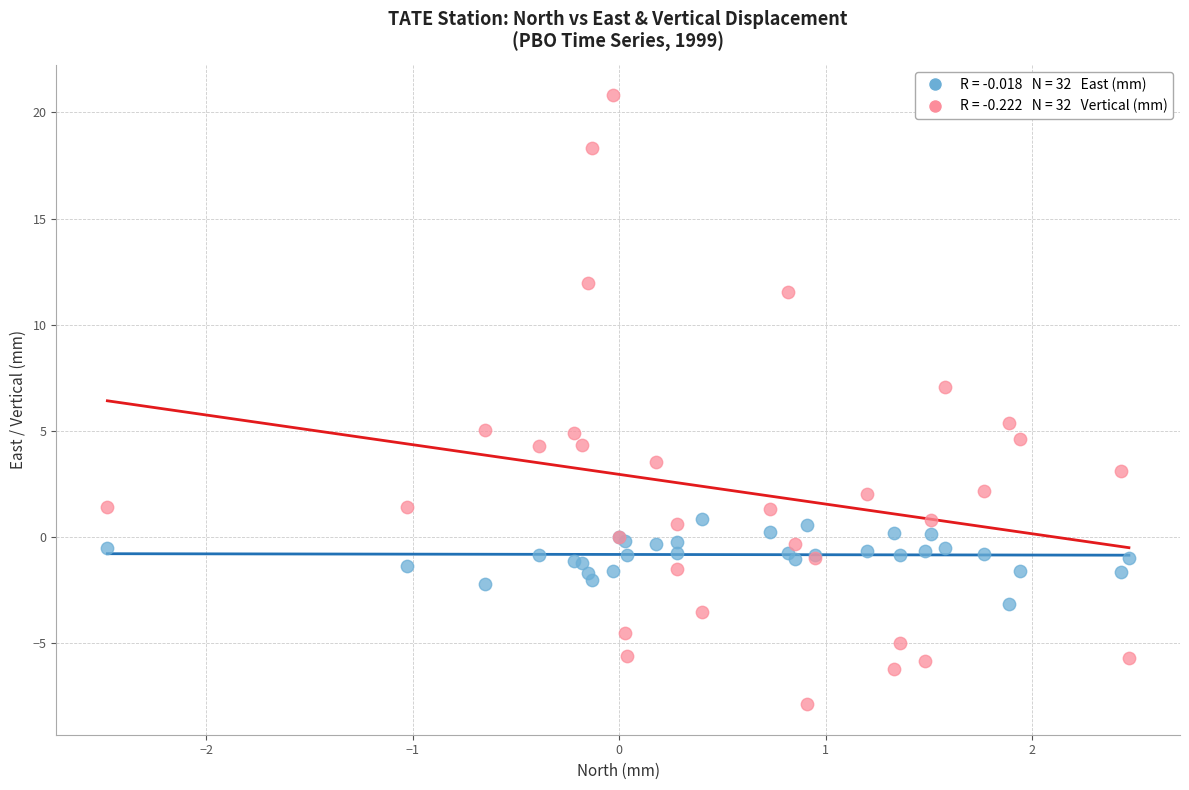

Across all series, what Y value is closest to 6?

5.4